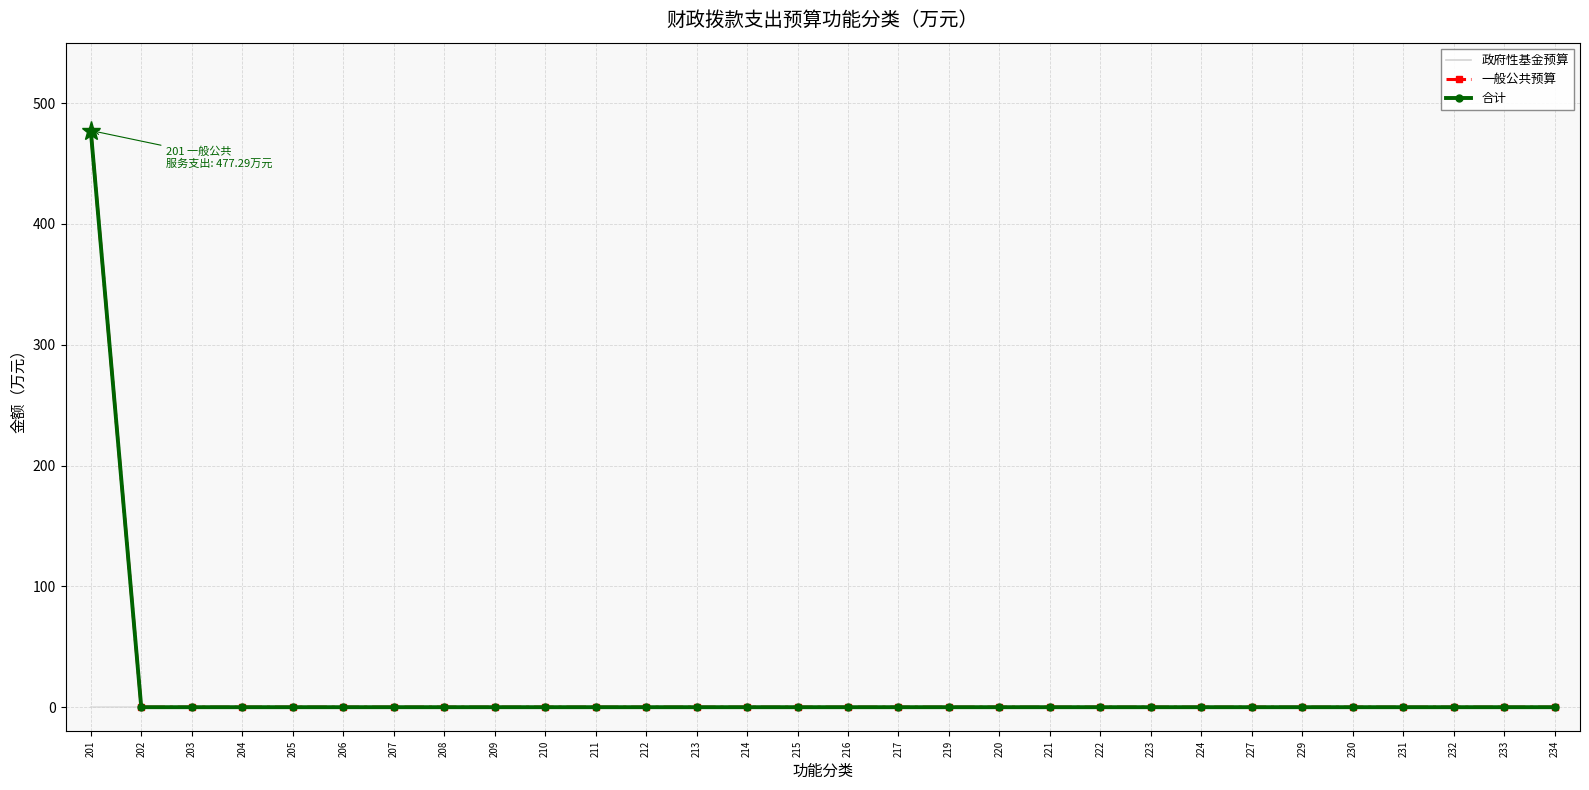

Which series has the largest total across all categories?

合计